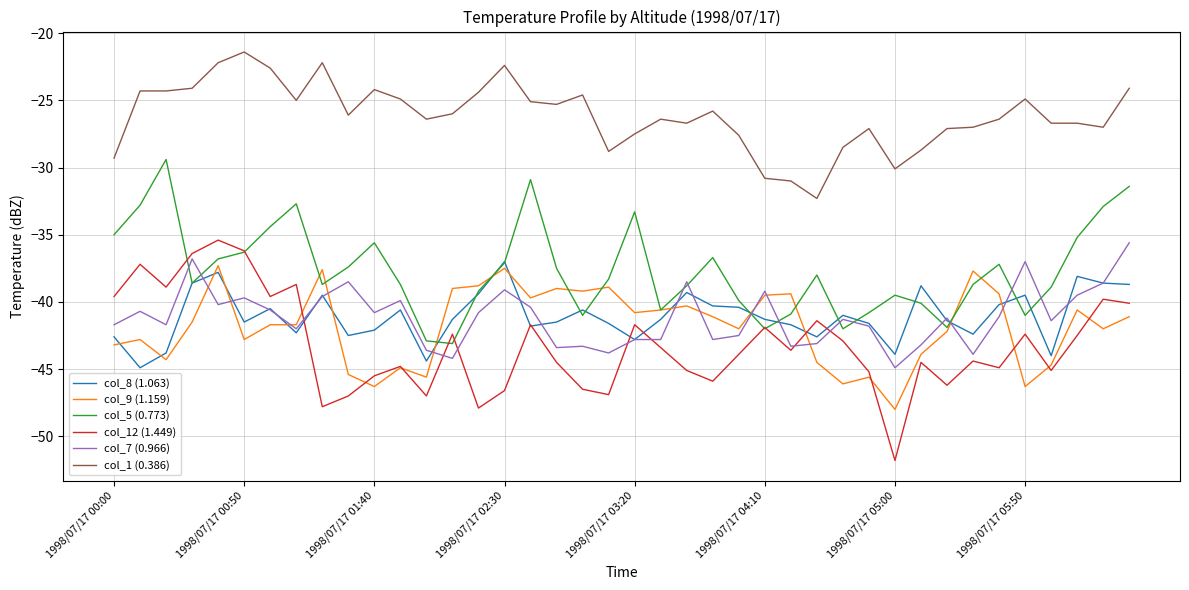

Is this an area chart (filled region under the line)?

No